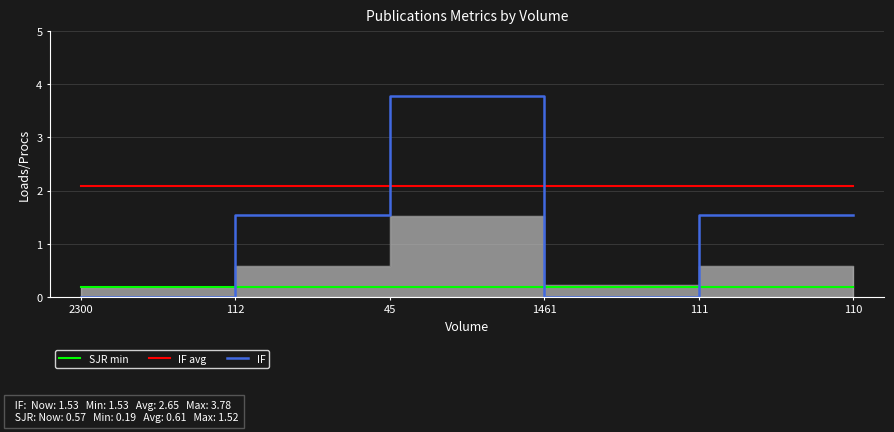

How many interior local peaks does the SJR series have?

1